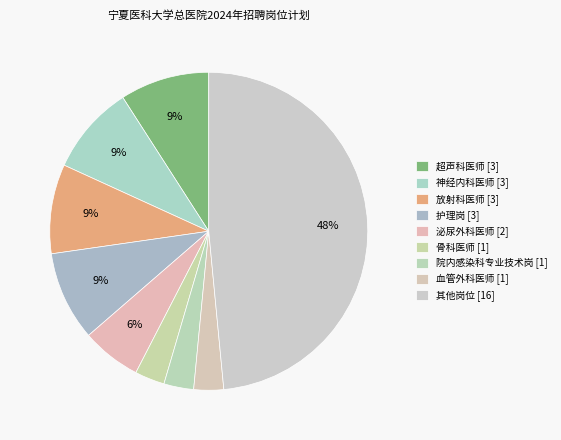

How many slices are in this pie chart?

9